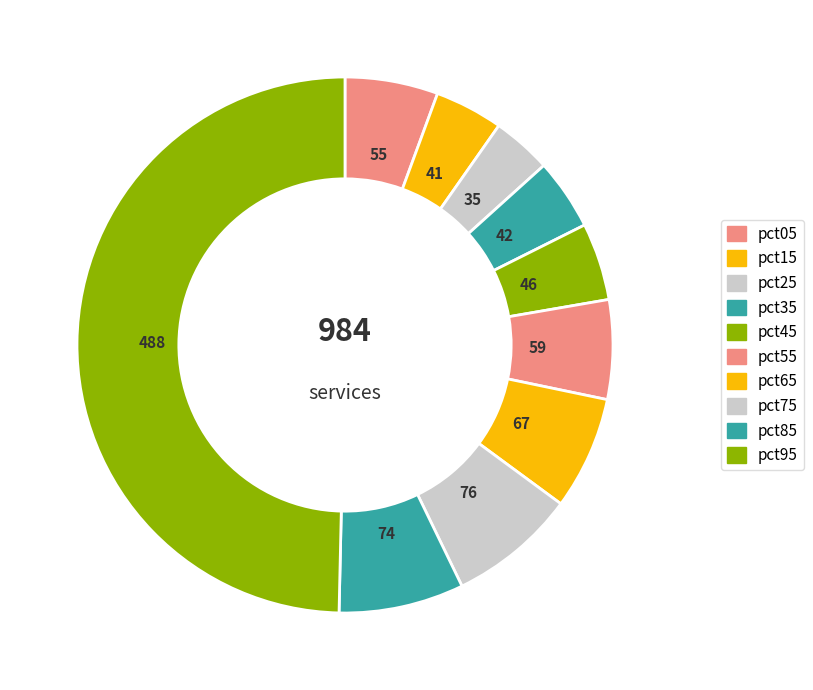

Count the number of slices in the pie.

10